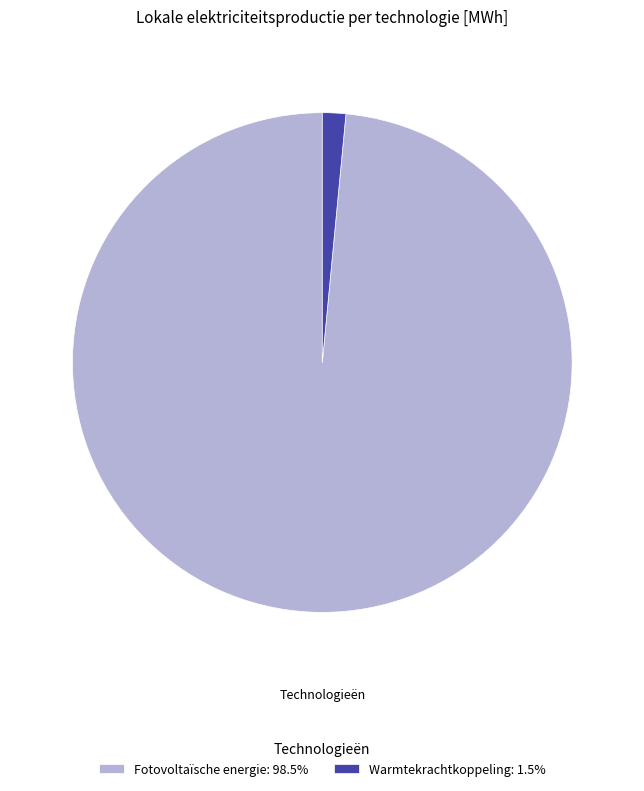

Does Warmtekrachtkoppeling: 1.5% represent more than half of the total?

No